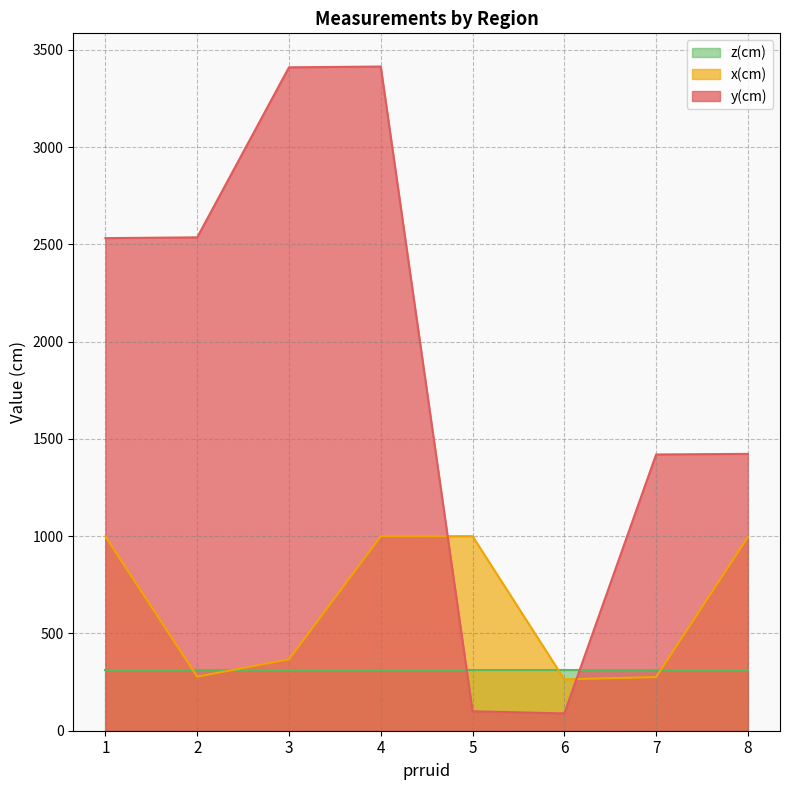

What are all the series names shown in the legend?

z(cm), x(cm), y(cm)